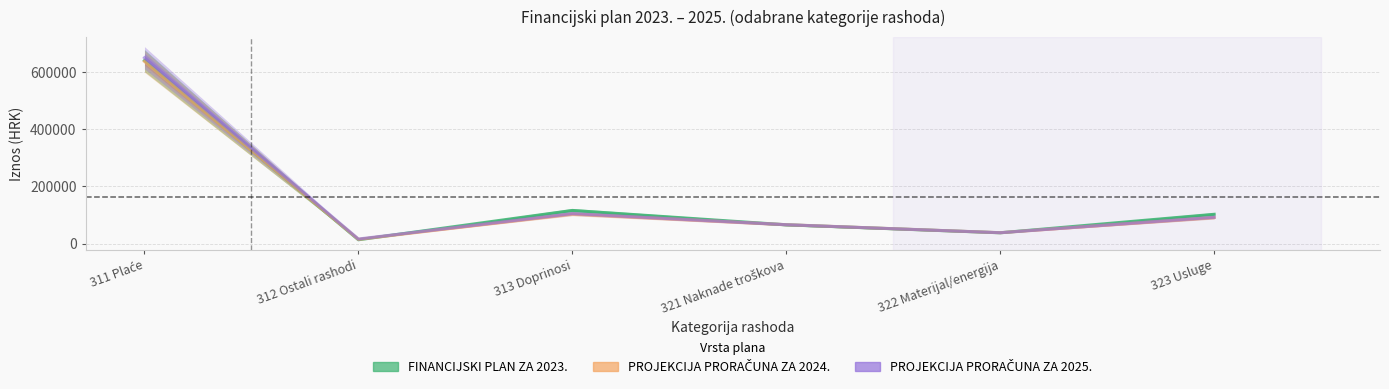

What is the label of the 6th point from the left?

323 Usluge